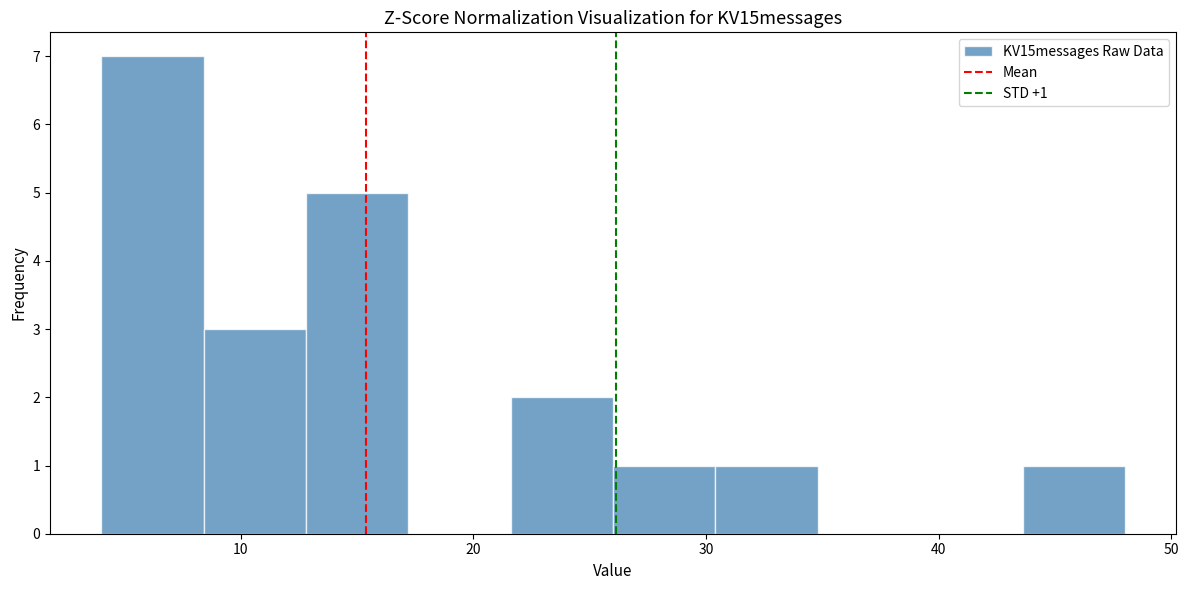

Which range on the x-axis has the tallest bar?

4.0 to 8.4